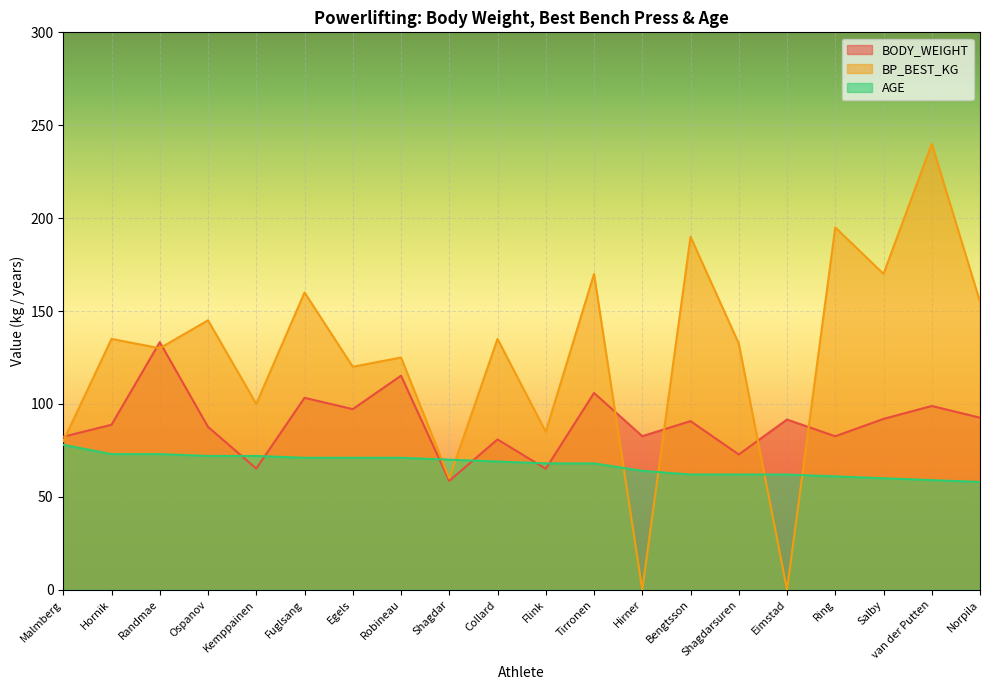

Reading left to right, extract all data points from this chart.

BODY_WEIGHT: Malmberg=82.3	Hornik=88.8	Randmae=133.2	Ospanov=87.7	Kemppainen=65.2	Fuglsang=103.3	Egels=97.2	Robineau=115.2	Shagdar=58.6	Collard=80.9	Flink=65.1	Tirronen=105.9	Hirner=82.7	Bengtsson=90.8	Shagdarsuren=72.8	Eimstad=91.6	Ring=82.6	Salby=92.0	van der Putten=98.9	Norpila=92.6
BP_BEST_KG: Malmberg=80.0	Hornik=135.0	Randmae=130.0	Ospanov=145.0	Kemppainen=100.0	Fuglsang=160.0	Egels=120.0	Robineau=125.0	Shagdar=60.0	Collard=135.0	Flink=85.0	Tirronen=170.0	Hirner=0.0	Bengtsson=190.0	Shagdarsuren=132.5	Eimstad=0.0	Ring=195.0	Salby=170.0	van der Putten=240.0	Norpila=155.0
AGE: Malmberg=78.0	Hornik=73.0	Randmae=73.0	Ospanov=72.0	Kemppainen=72.0	Fuglsang=71.0	Egels=71.0	Robineau=71.0	Shagdar=70.0	Collard=69.0	Flink=68.0	Tirronen=68.0	Hirner=64.0	Bengtsson=62.0	Shagdarsuren=62.0	Eimstad=62.0	Ring=61.0	Salby=60.0	van der Putten=59.0	Norpila=58.0